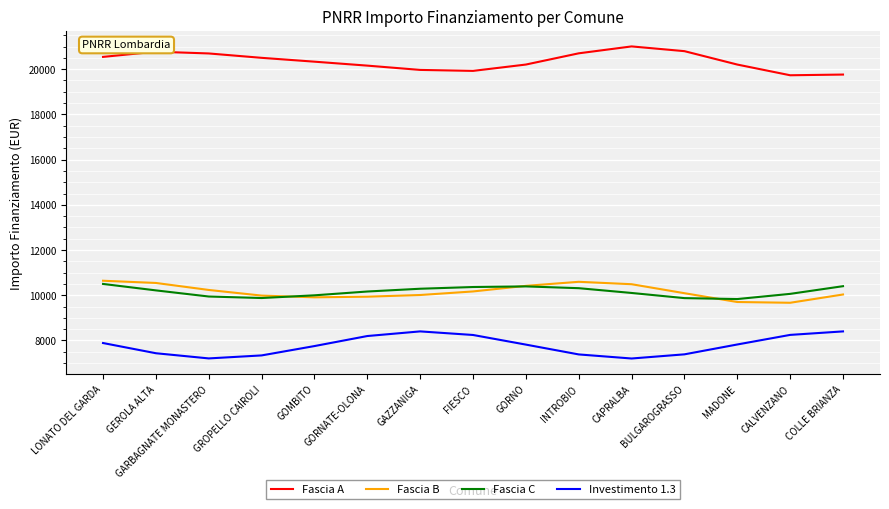

The Fascia B series shows 15300.6 at GROPELLO CAIROLI. True or false?

False